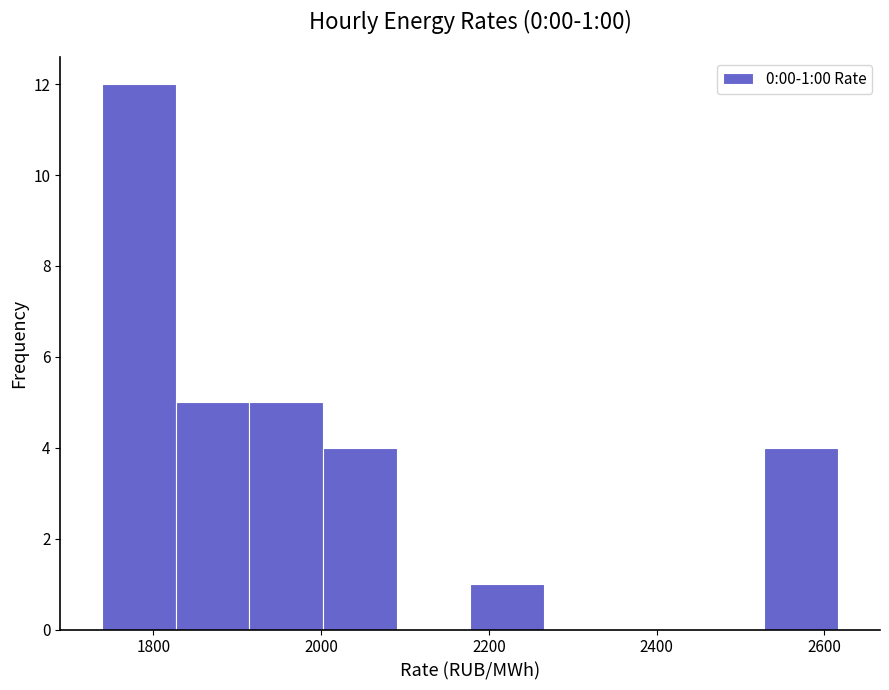

Which range on the x-axis has the tallest bar?

1740 to 1820